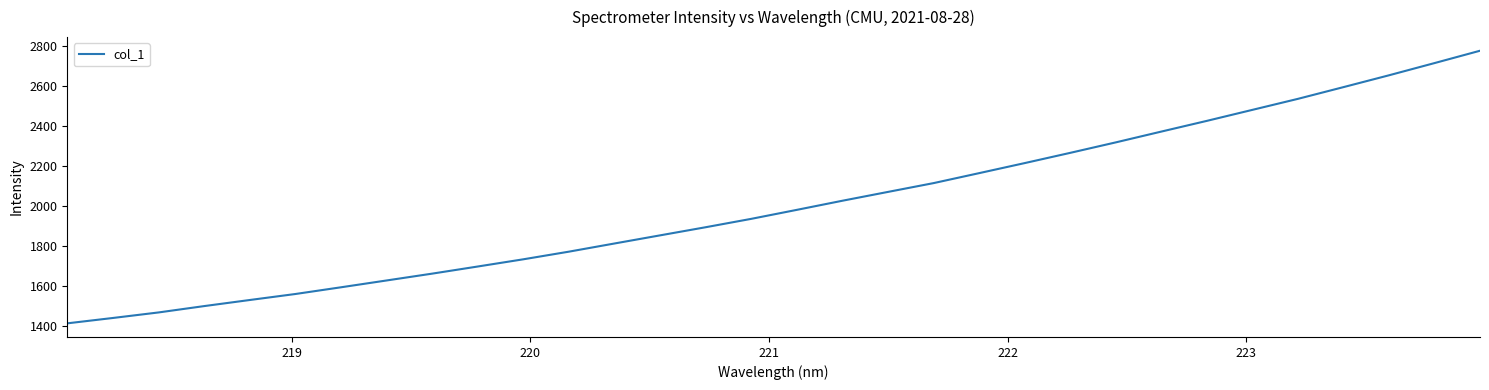

What is the greatest value displayed?

2778.3